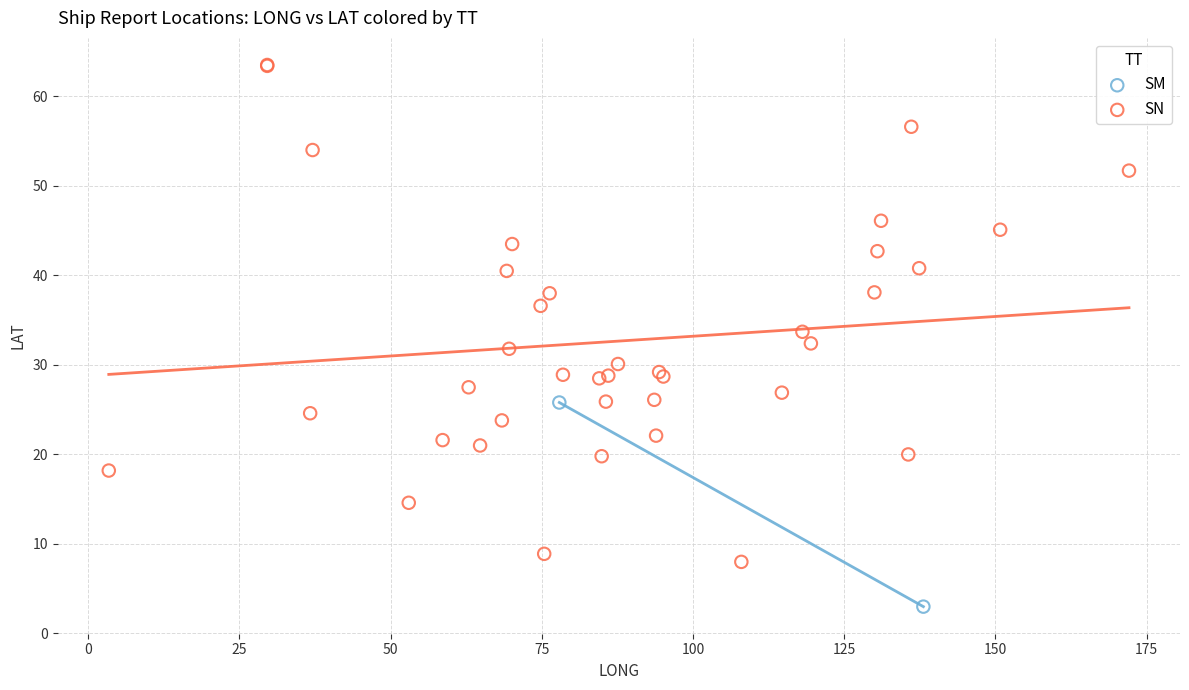

What are all the series names shown in the legend?

SM, SN